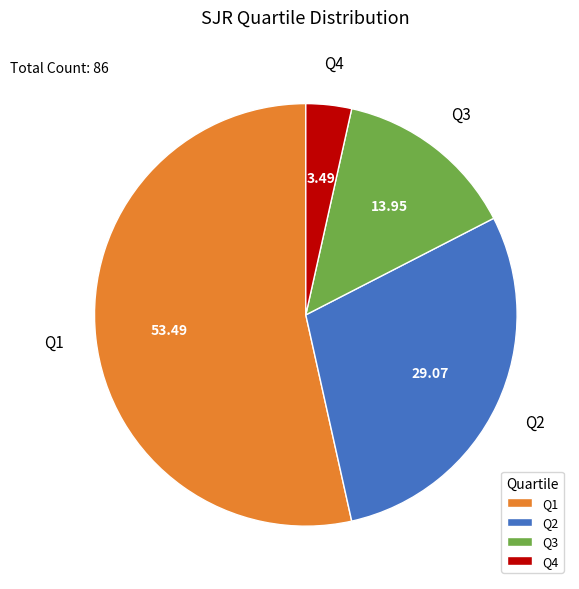

The Q2 slice represents 11% of the pie. True or false?

False